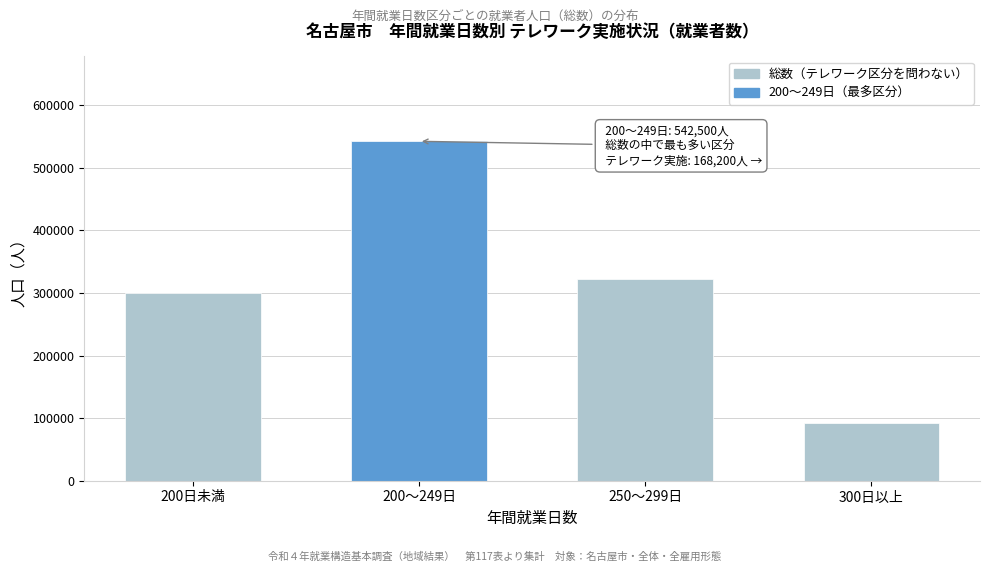

Reading right to left, transcribe all the data shown in this chart.

300日以上=91600	250～299日=322400	200～249日=542500	200日未満=300100